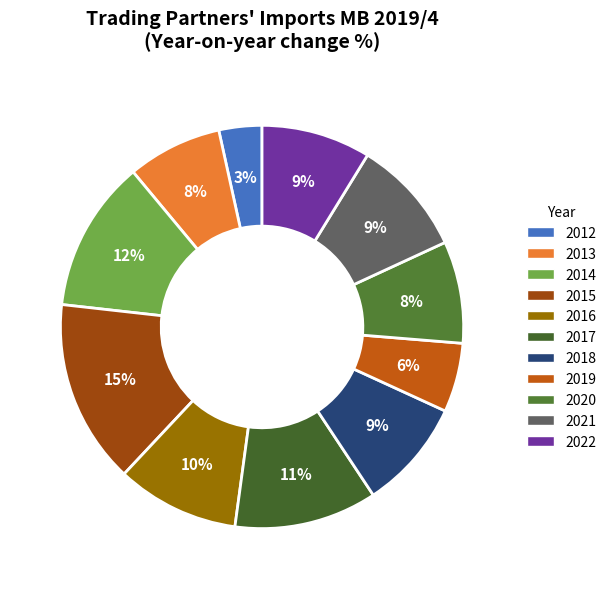

Count the number of slices in the pie.

11